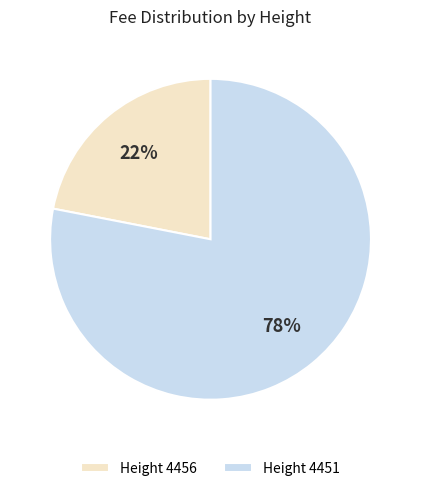

Which category has the biggest portion of the pie?

Height 4451